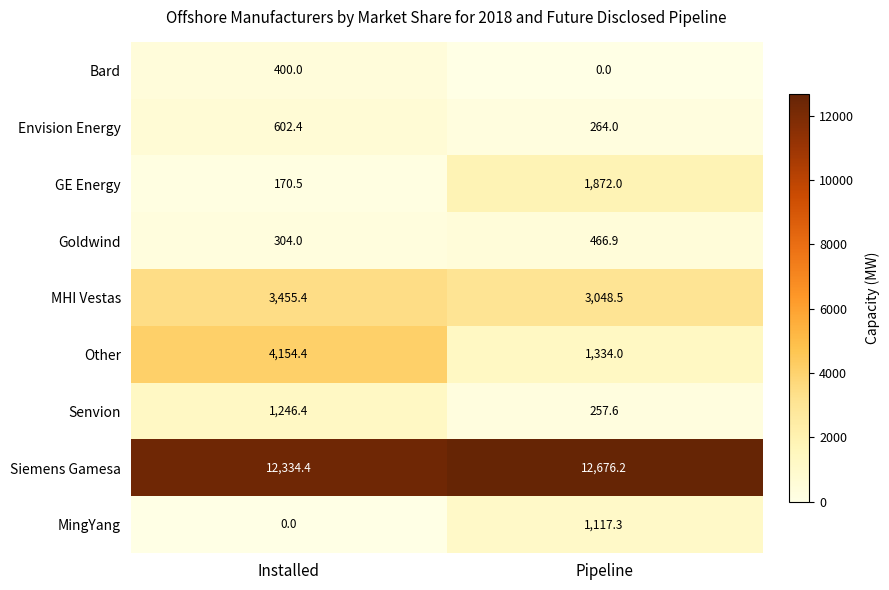

What value does the Goldwind series have at Pipeline?

466.9